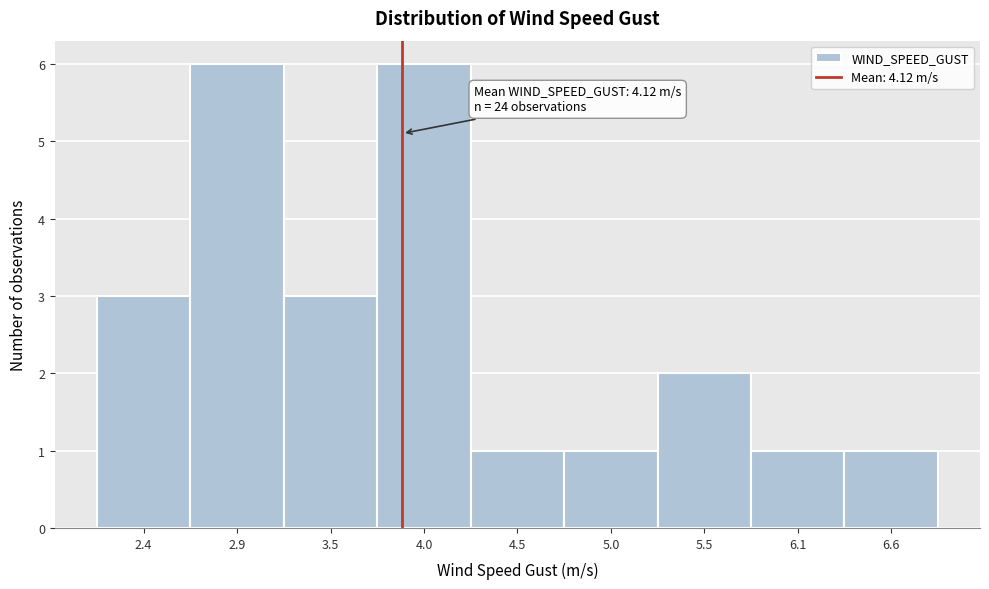

Reading left to right, transcribe all the data shown in this chart.

2.4=3	2.9=6	3.5=3	4.0=6	4.5=1	5.0=1	5.5=2	6.1=1	6.6=1